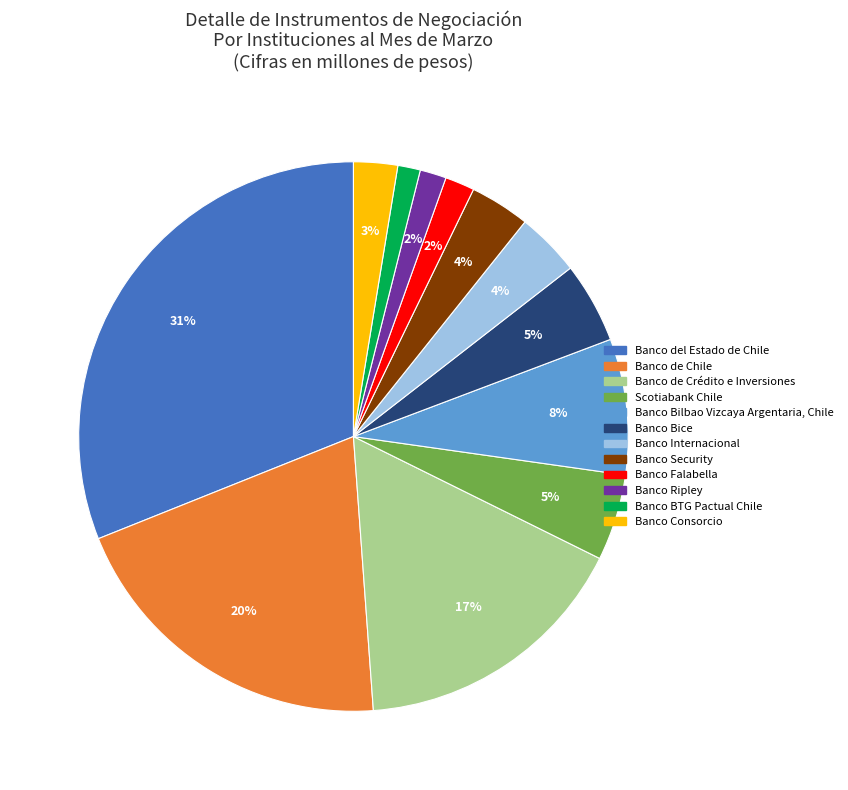

To the nearest percent, what portion does Banco de Chile represent?

20%